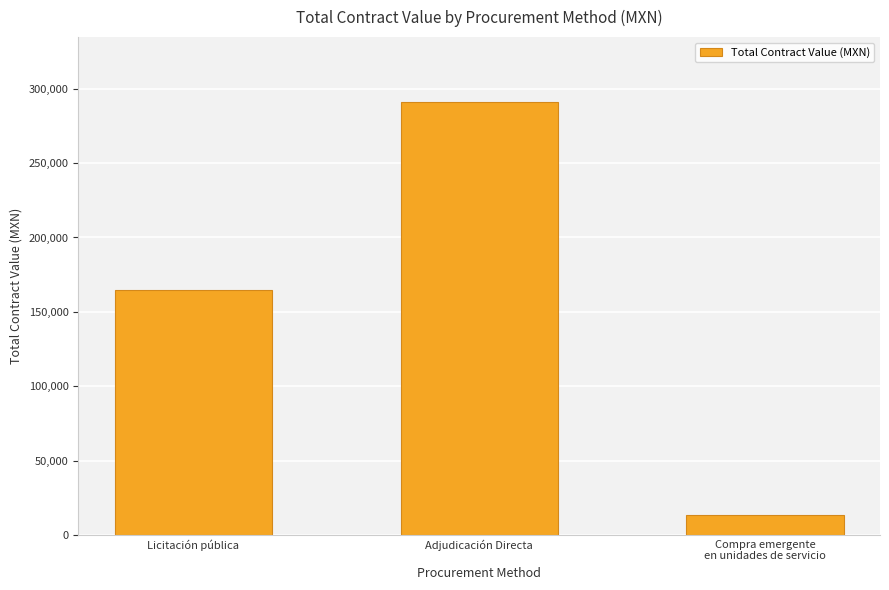

Reading left to right, what are all the values shown in this chart?

164627.5	291046.3	13560.0